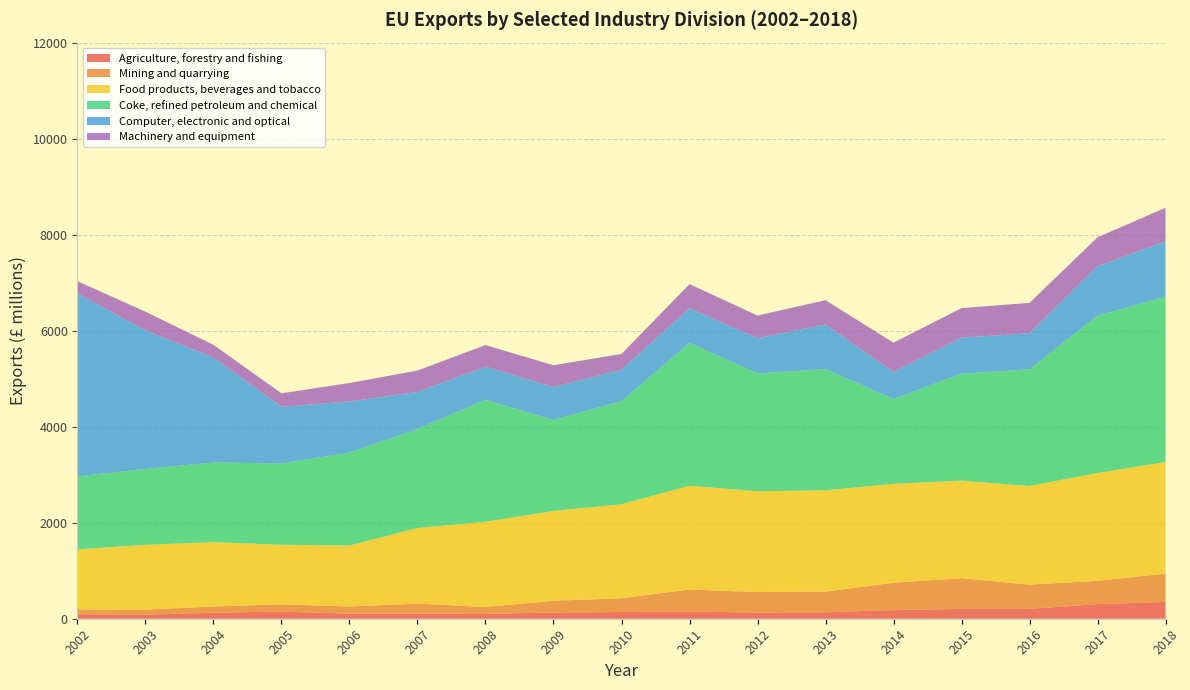

What is the maximum value for Agriculture, forestry and fishing?

350